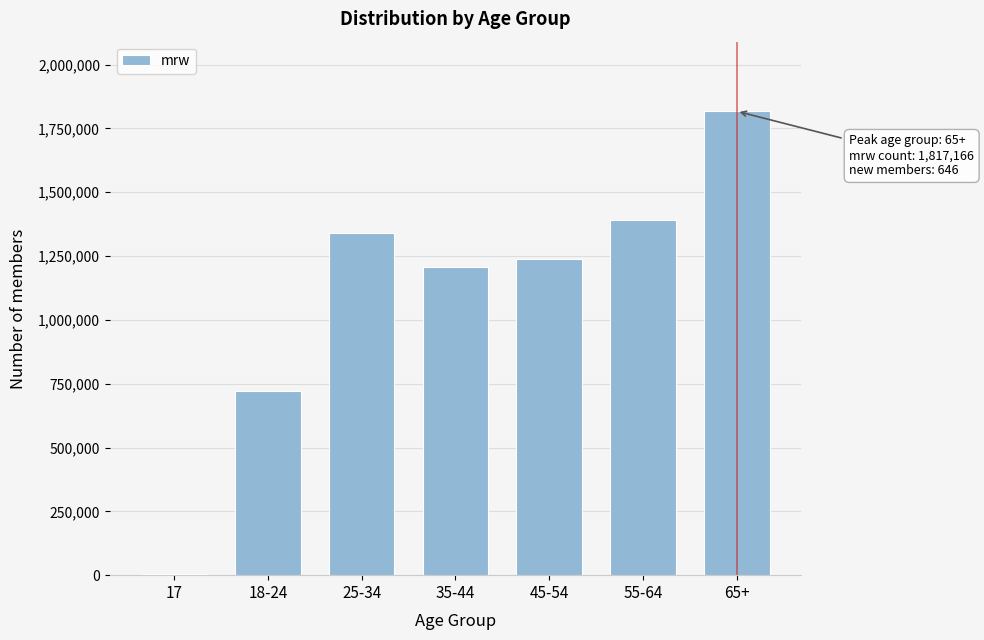

Reading left to right, extract all data points from this chart.

17=3144	18-24=723001	25-34=1339149	35-44=1206880	45-54=1238593	55-64=1390196	65+=1817166